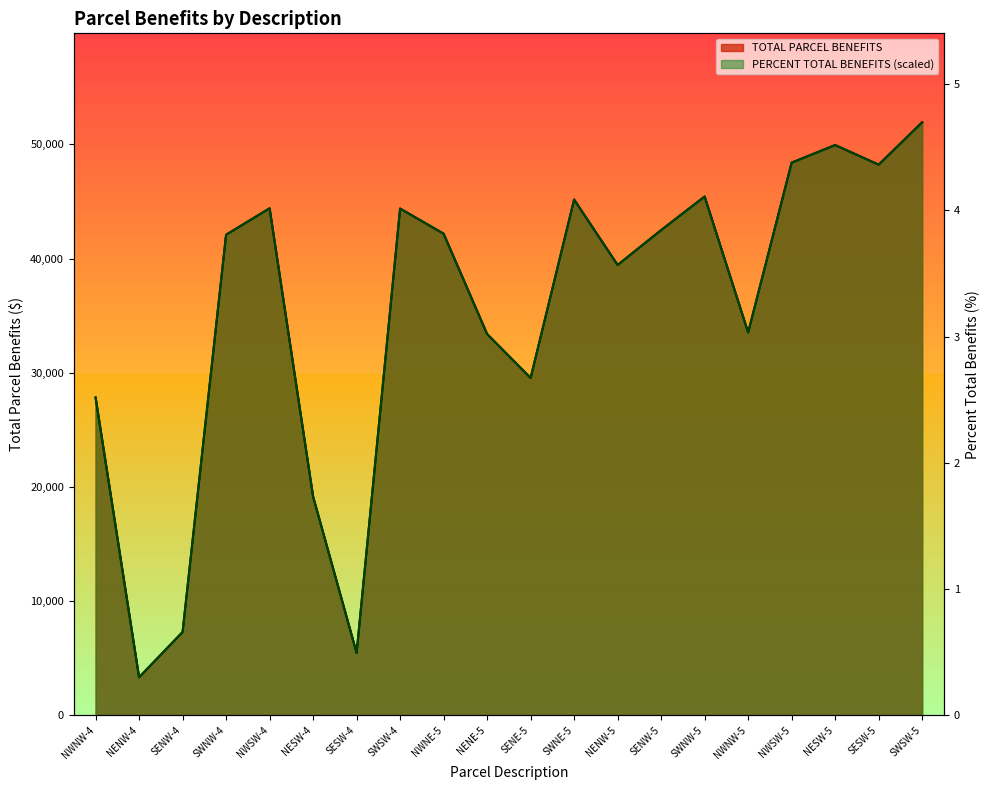

What position from the right is NESW-4?

15